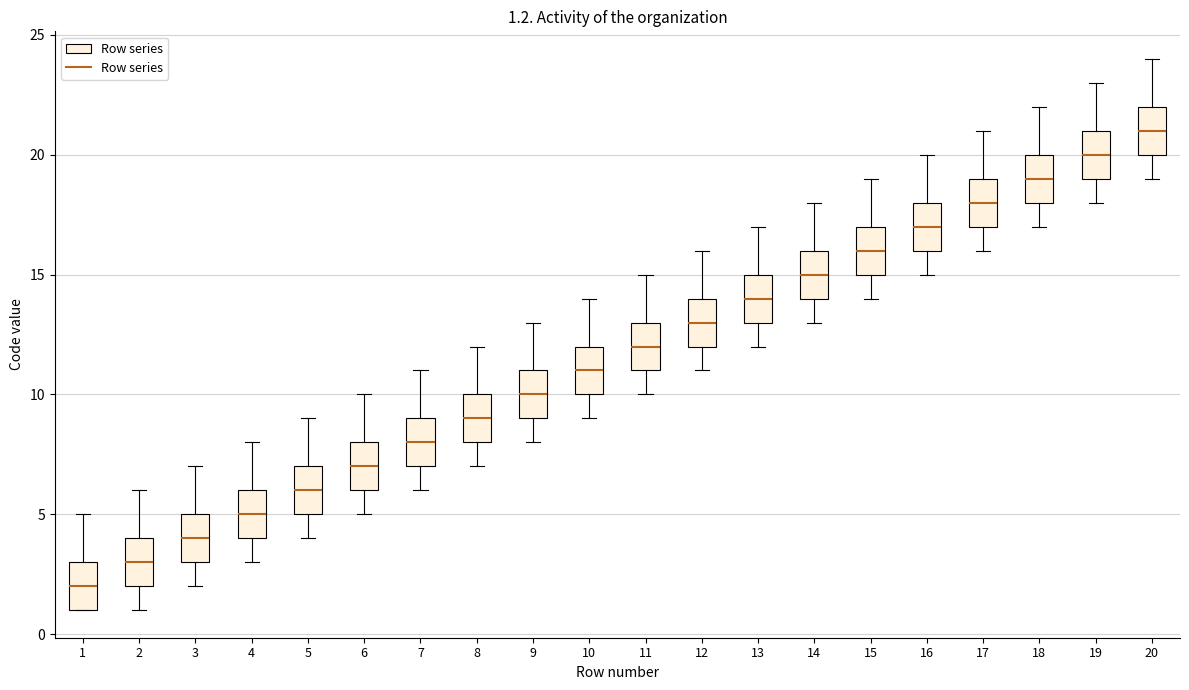

Which box has the lowest median line?

1